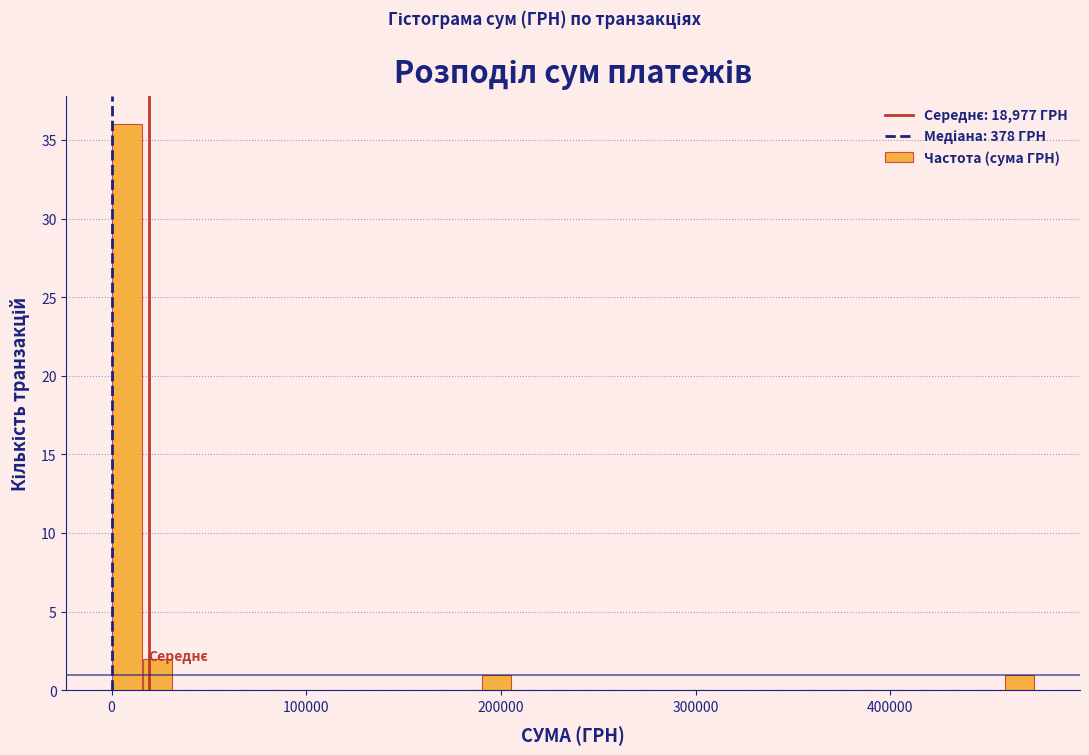

Read against the x-axis, roughly where is the centre of the tallest bar?

10000